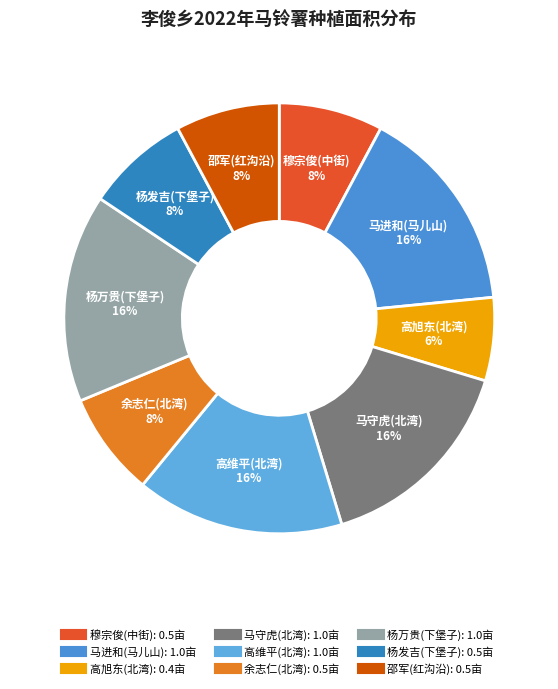

To the nearest percent, what portion does 杨万贵(下堡子) represent?

16%